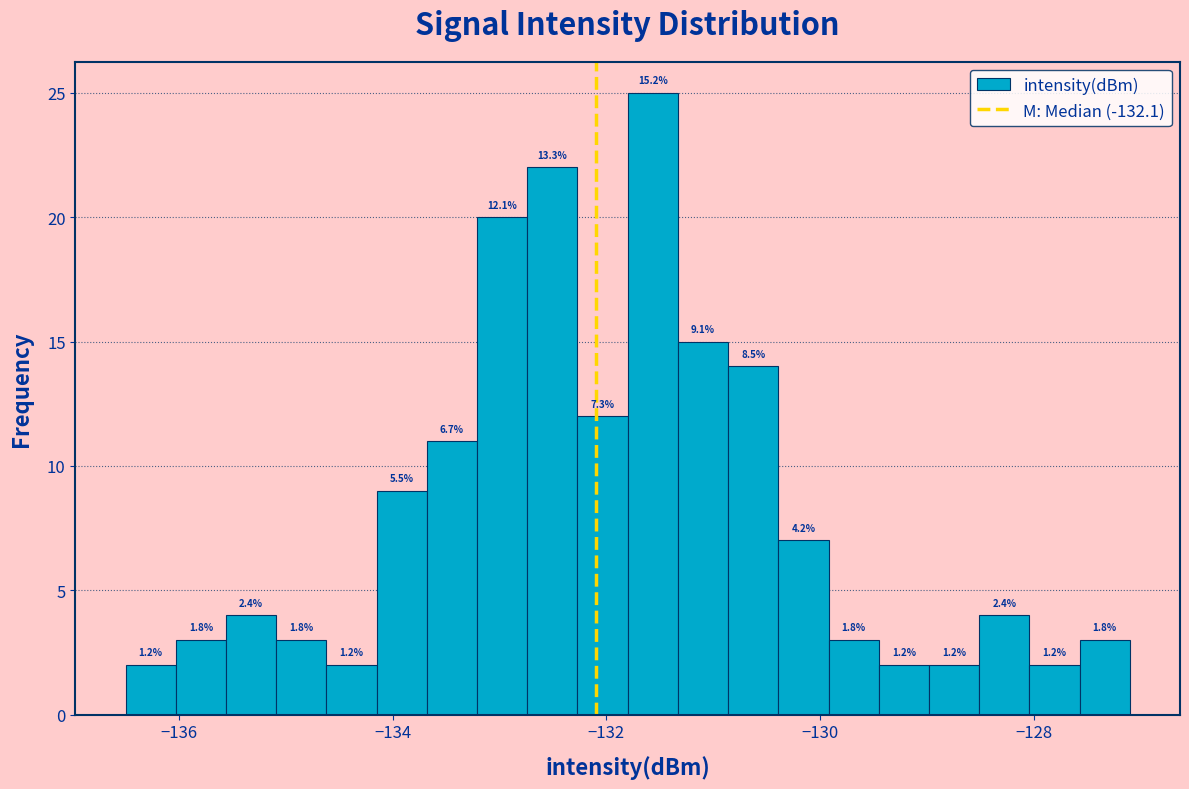

Read against the x-axis, roughly where is the centre of the tallest bar?

-131.6